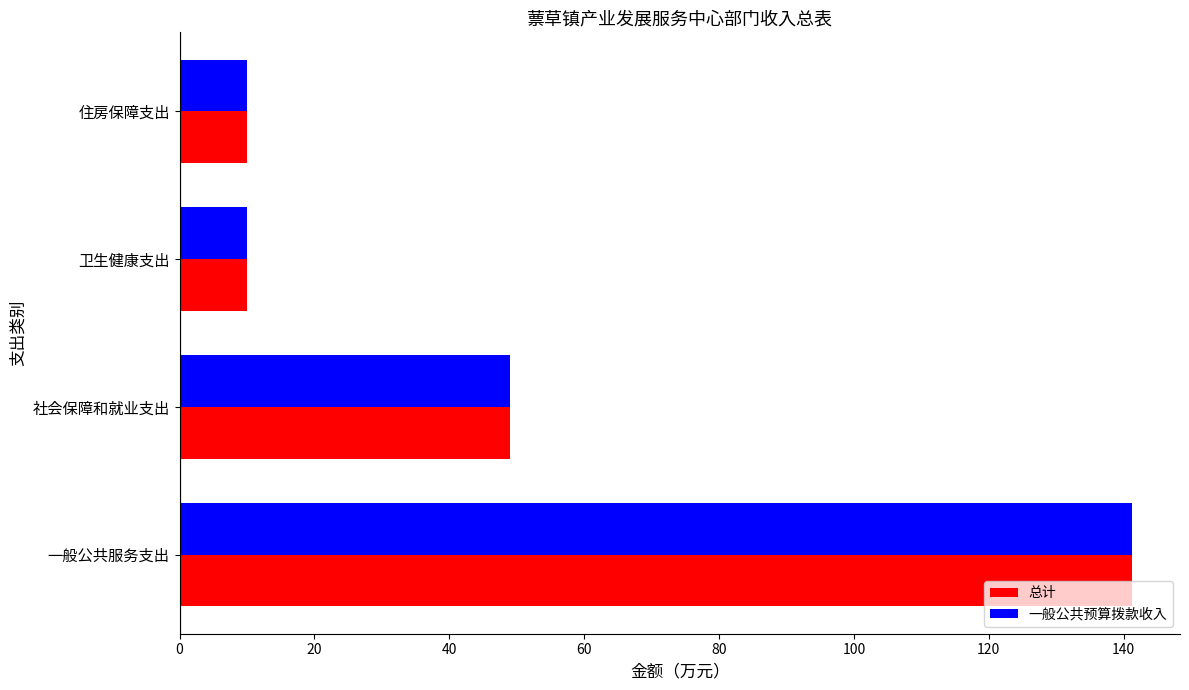

What is the total value across all series at 卫生健康支出?

20.0